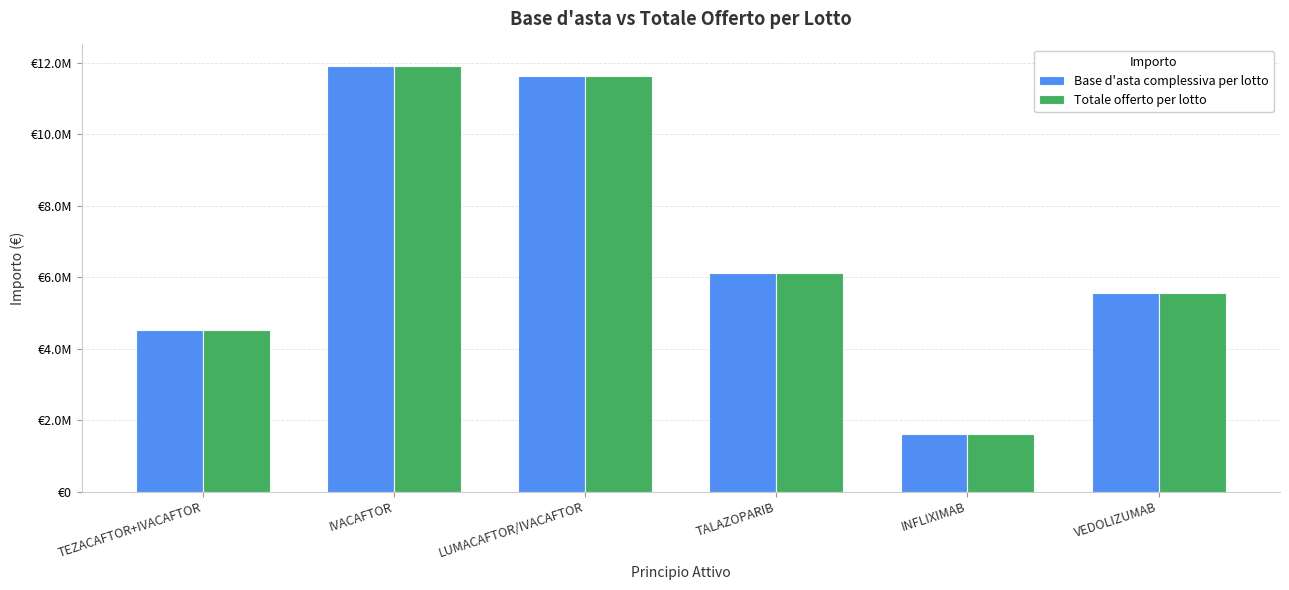

What is the label of the 3rd bar from the left?

LUMACAFTOR/IVACAFTOR